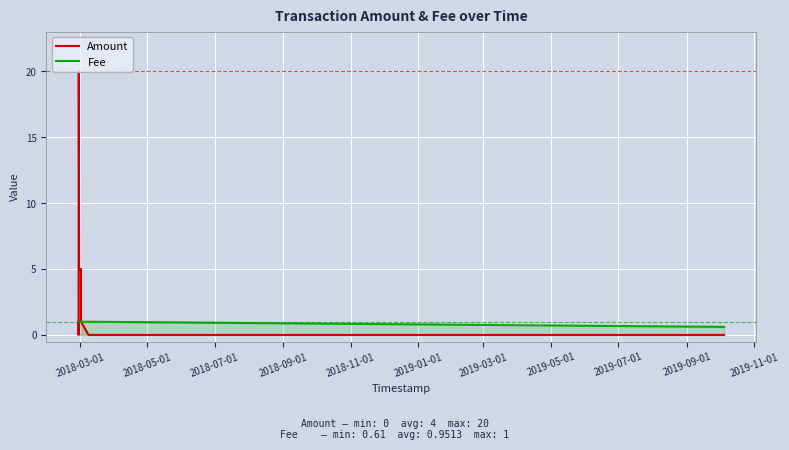

How many distinct data groups are displayed?

2